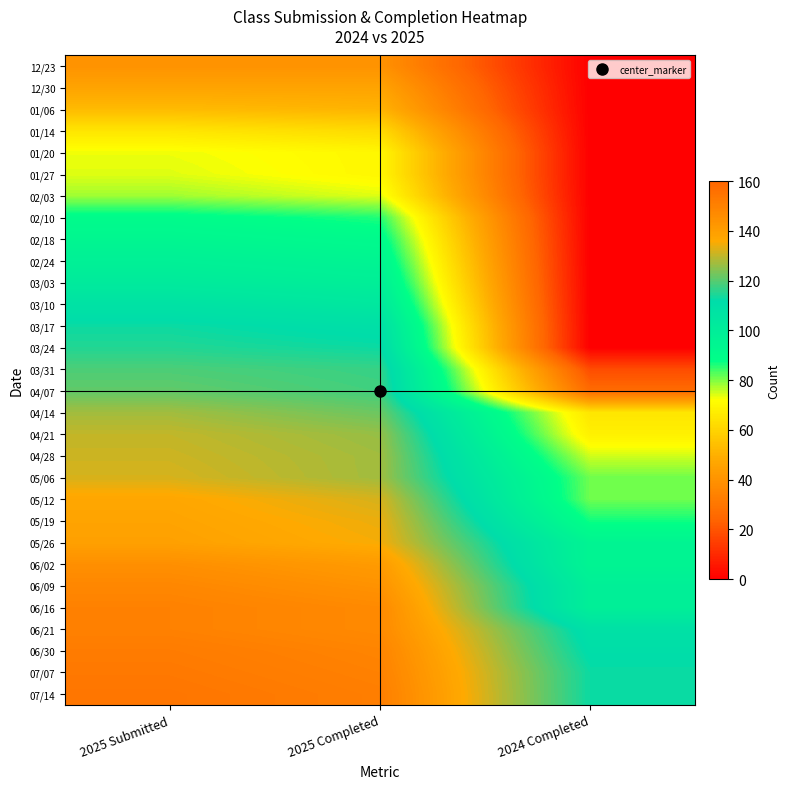

Which label corresponds to the smallest value in the chart?

2024 Completed